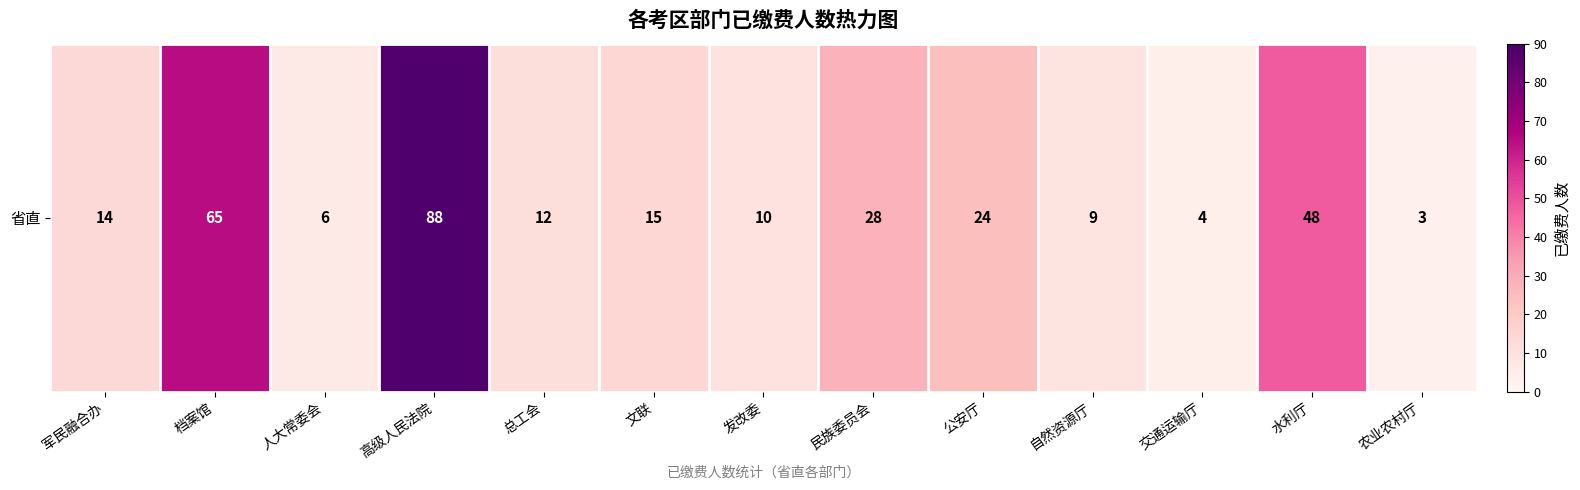

The value at 公安厅 is 24. True or false?

True